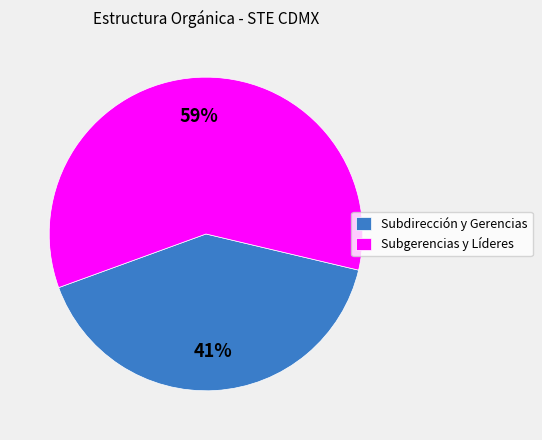

How many segments does this pie chart have?

2